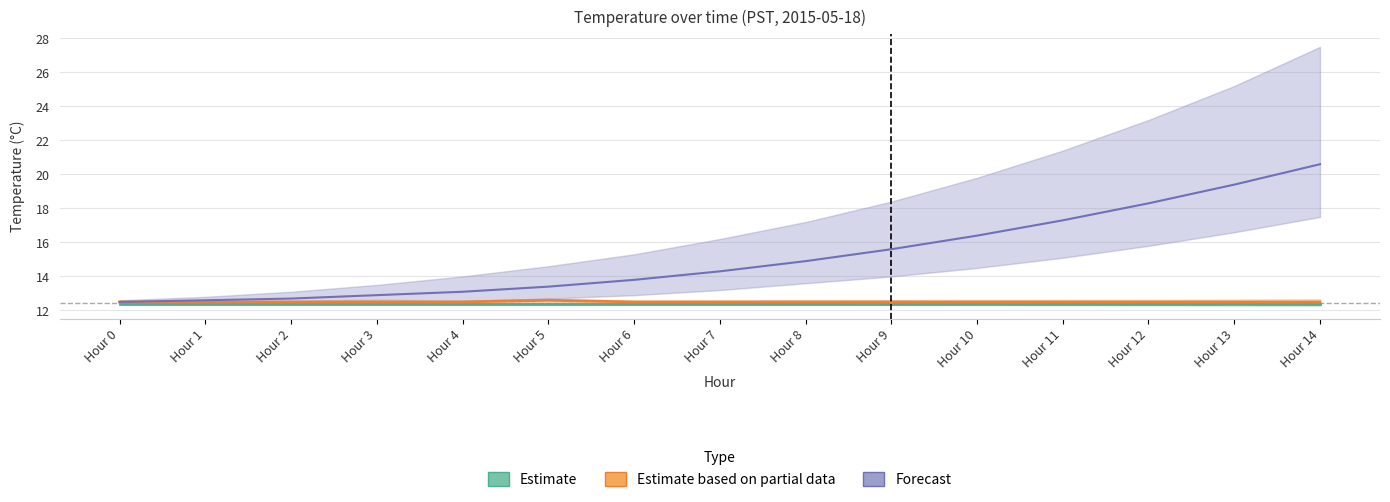

What is the minimum value shown in the chart?

12.4